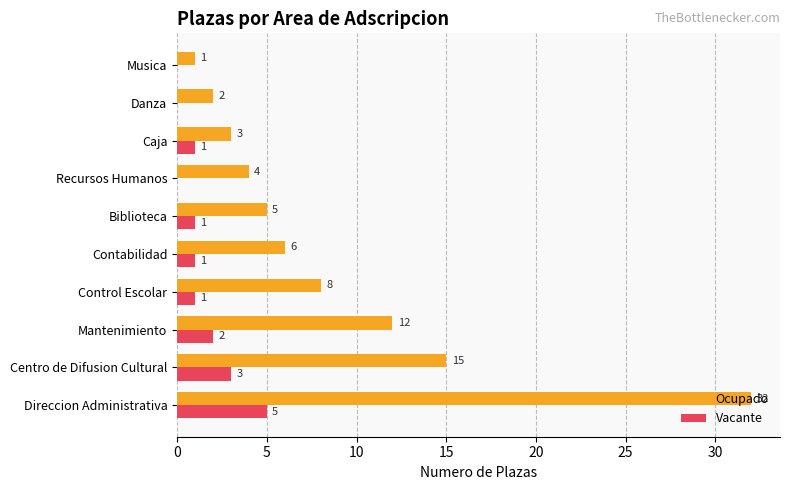

At which category is the sum across all series the highest?

Direccion Administrativa